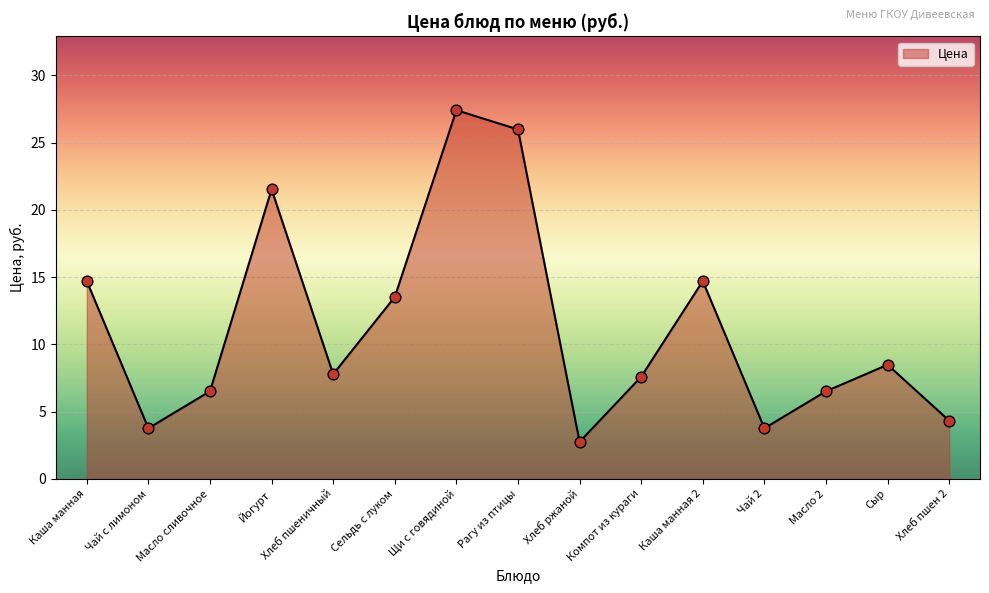

What is the change in value from Чай с лимоном to Рагу из птицы?

+22.2